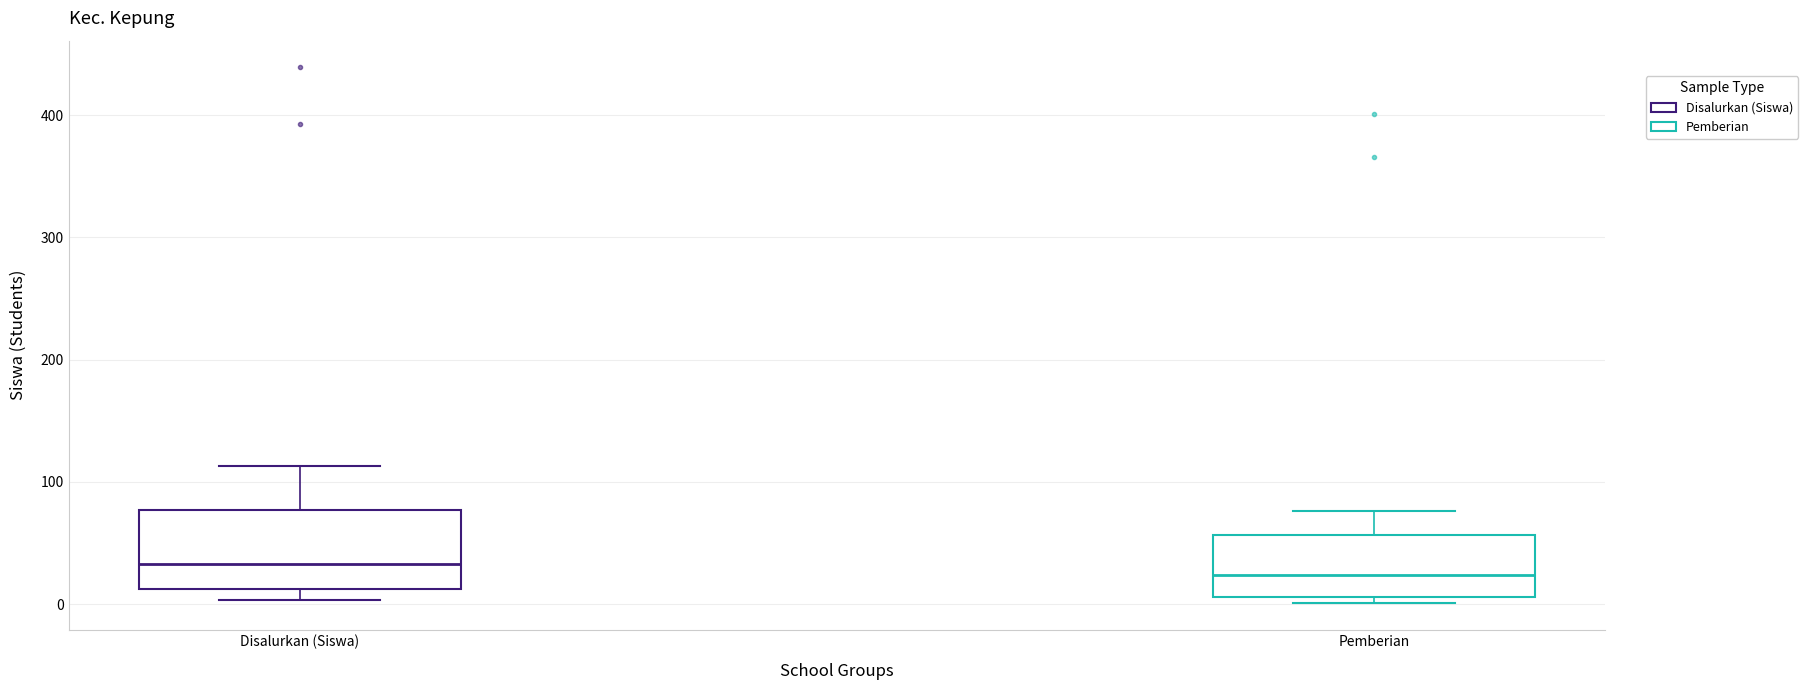

Which box is the tallest, from its lower edge to its upper edge?

Disalurkan (Siswa)